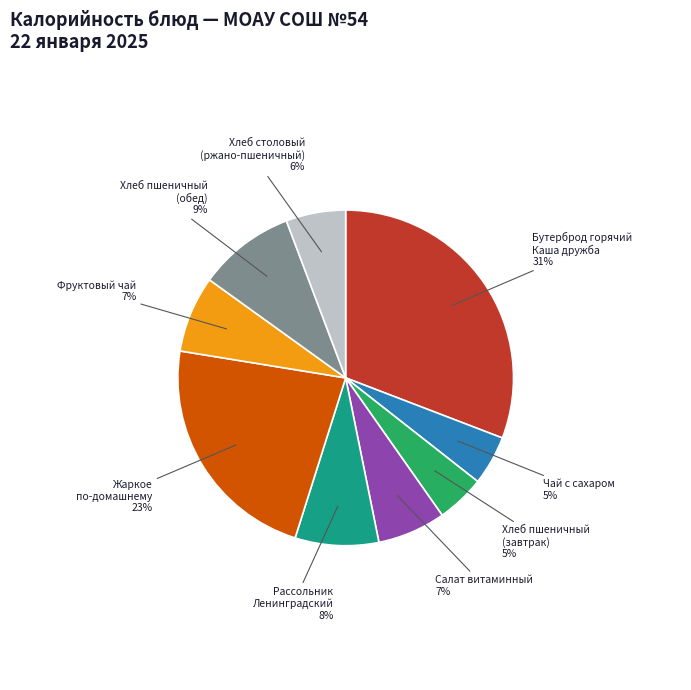

Is there any slice that represents more than half of the pie?

No